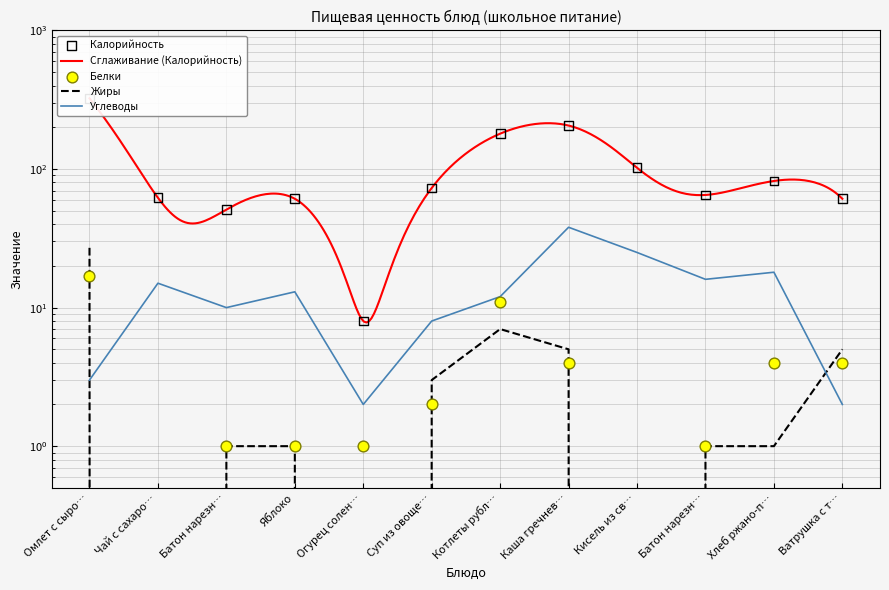

At how many categories does at least one series exceed 32?

11